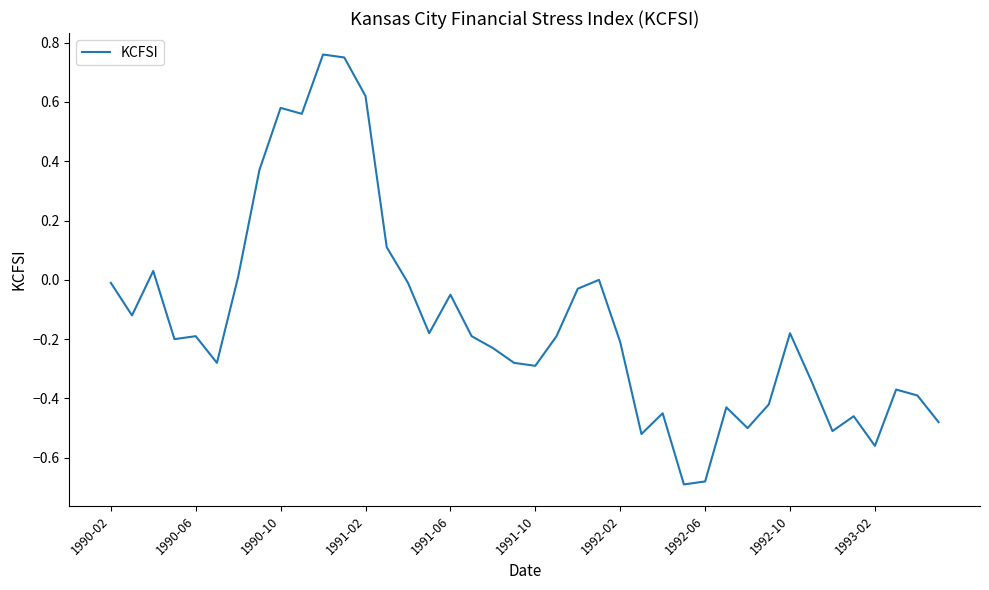

Is this an area chart (filled region under the line)?

No